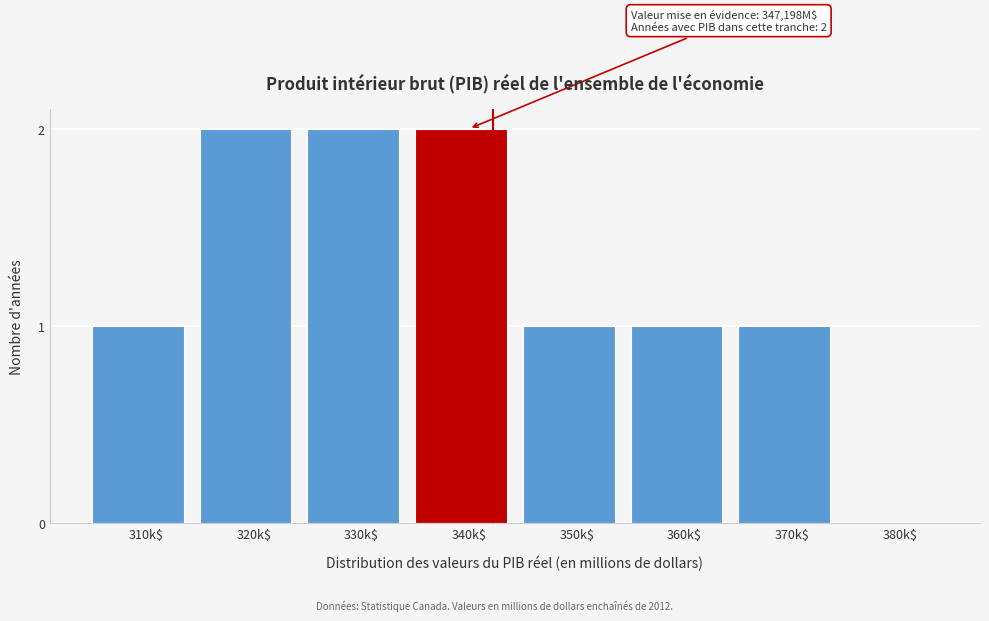

True or false: the data shows 2 at 350k$.

False